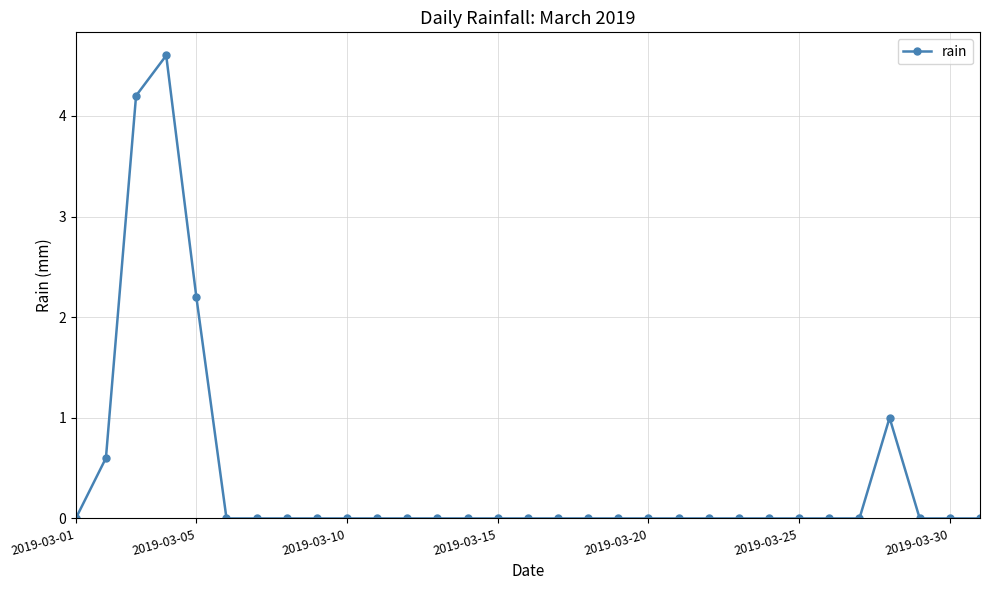

Does the chart have visible grid lines?

Yes